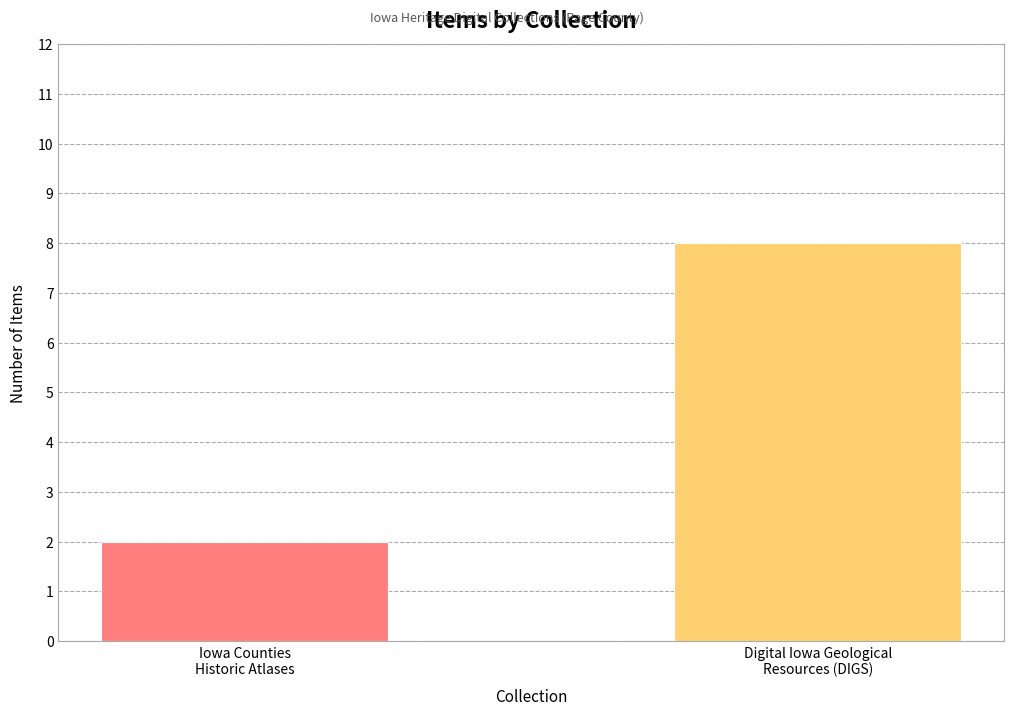

What is the value of the 1st bar from the left?

2